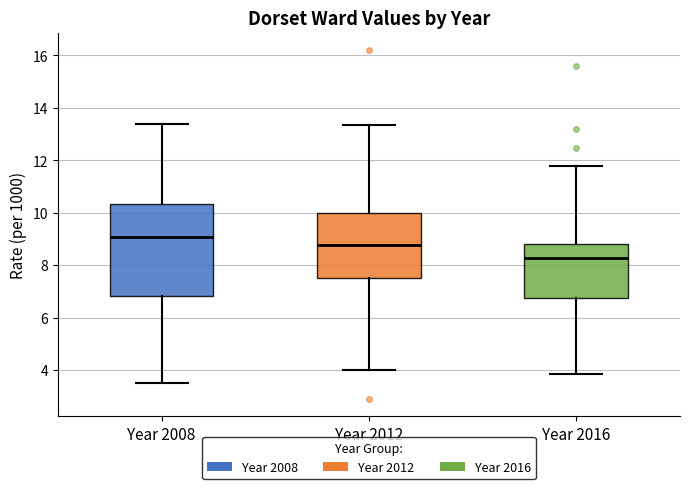

Which box is the tallest, from its lower edge to its upper edge?

Year 2008